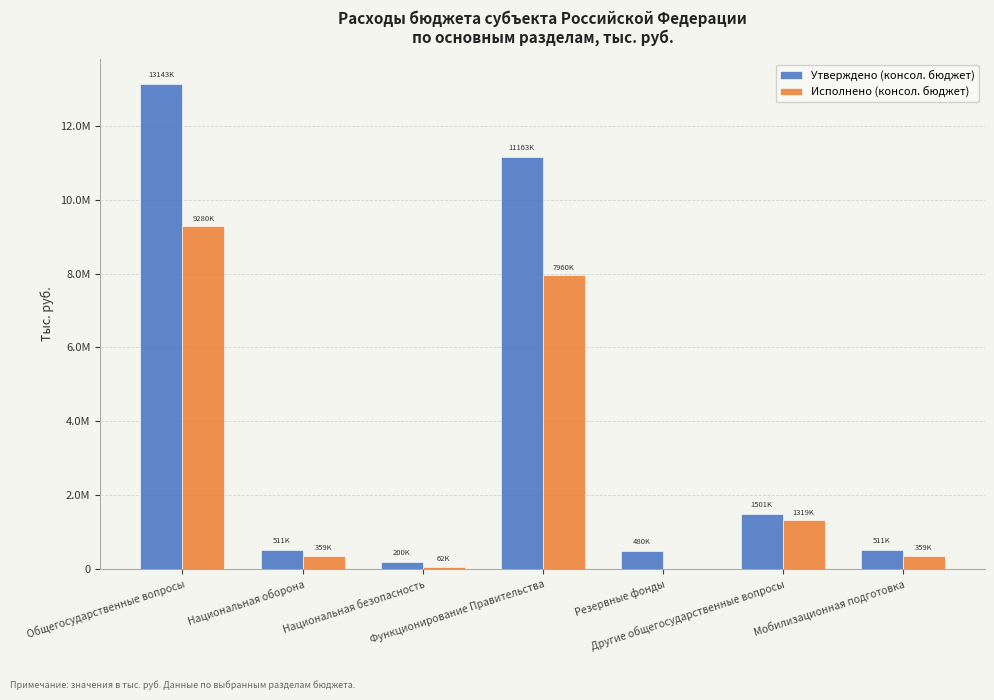

What are all the series names shown in the legend?

Утверждено (консол. бюджет), Исполнено (консол. бюджет)